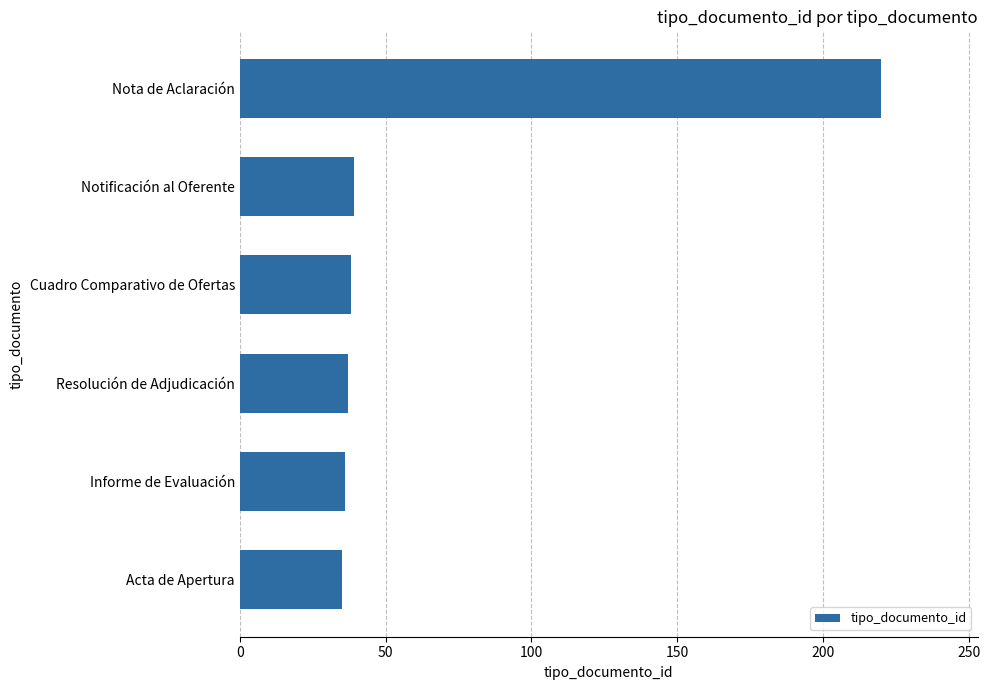

Does the chart contain stacked bars?

No